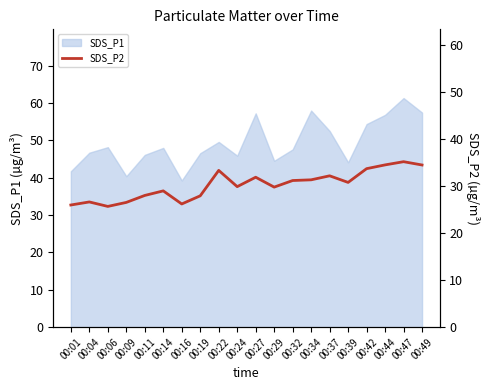

Is it true that the value at 00:39 is 52.5?

False